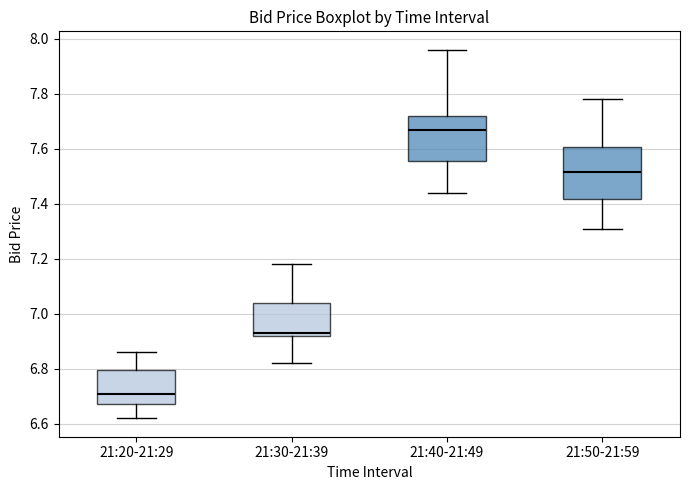

Where is the upper edge of the box for 21:20-21:29 on the y-axis? The values are not printed on the chart, so give them approximately, as read against the axis.

6.80